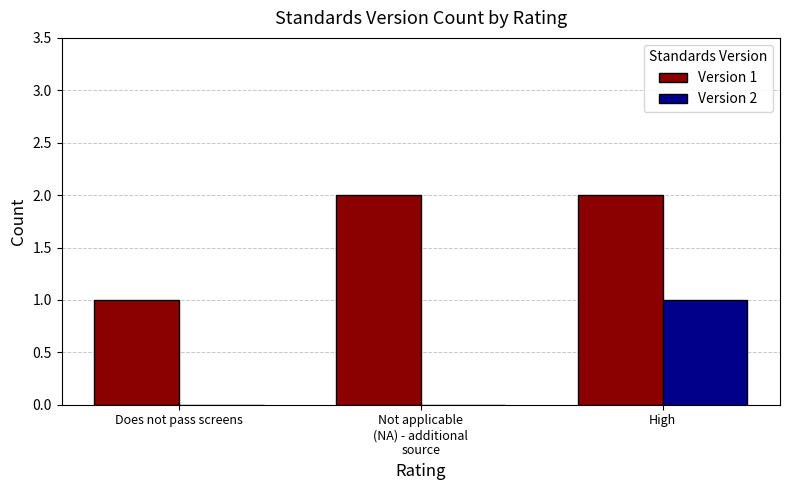

The value of Version 1 at Does not pass screens is 0. True or false?

False